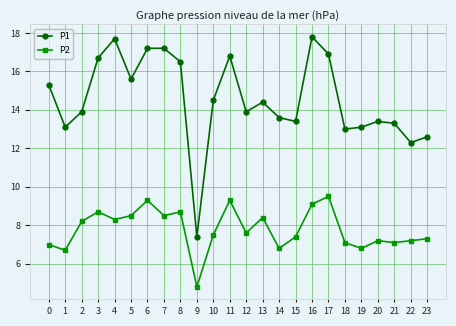

Reading left to right, transcribe all the data shown in this chart.

P1: 15.3	13.1	13.9	16.7	17.7	15.6	17.2	17.2	16.5	7.4	14.5	16.8	13.9	14.4	13.6	13.4	17.8	16.9	13.0	13.1	13.4	13.3	12.3	12.6
P2: 7.0	6.7	8.2	8.7	8.3	8.5	9.3	8.5	8.7	4.8	7.5	9.3	7.6	8.4	6.8	7.4	9.1	9.5	7.1	6.8	7.2	7.1	7.2	7.3